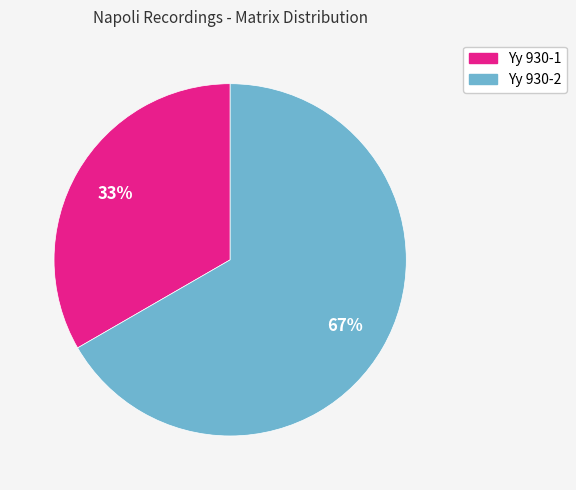

Do Yy 930-1 and Yy 930-2 together represent more than half of the pie?

Yes